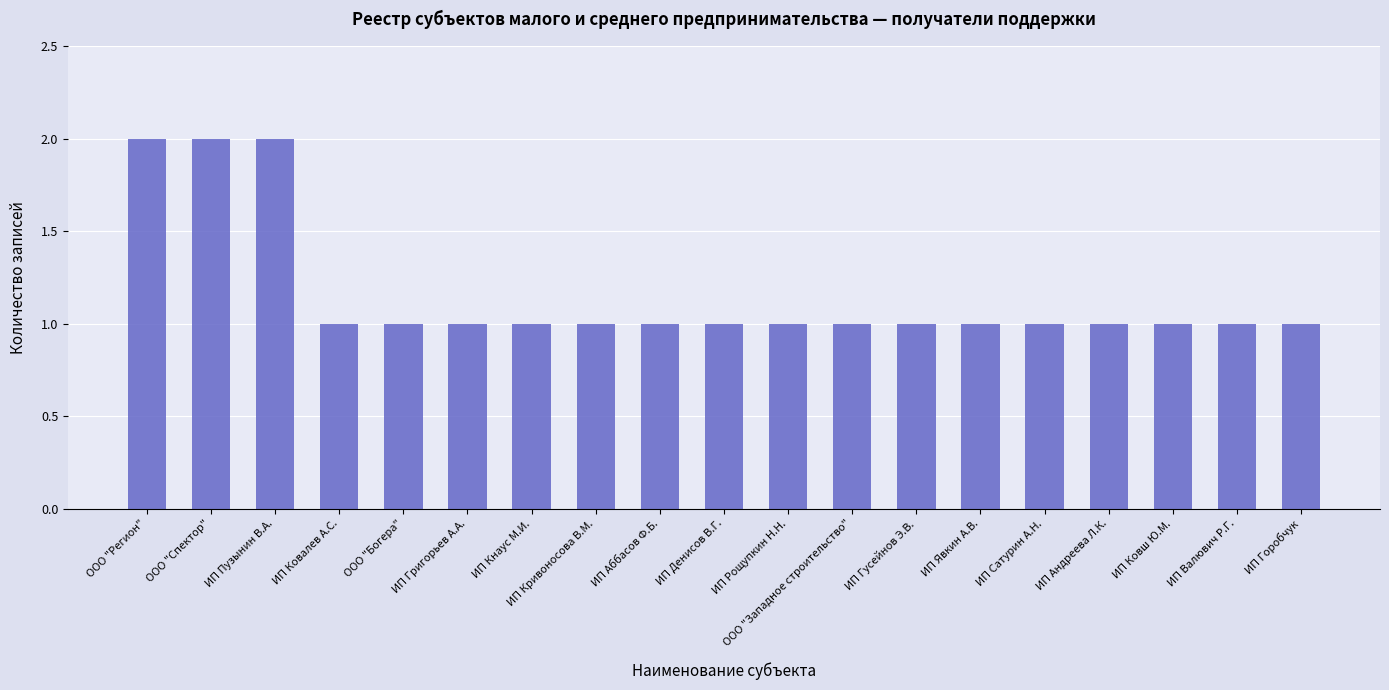

Approximately how many times larger is the value at ИП Явкин А.В. compared to ООО "Регион"?

0.5